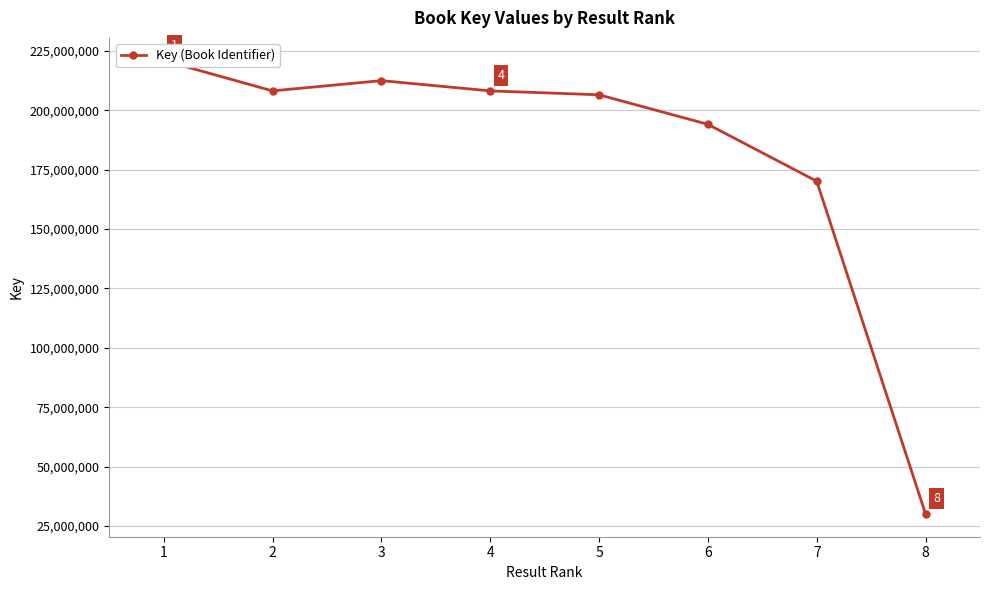

How many points are lower than both their immediate neighbors (excluding endpoints)?

1